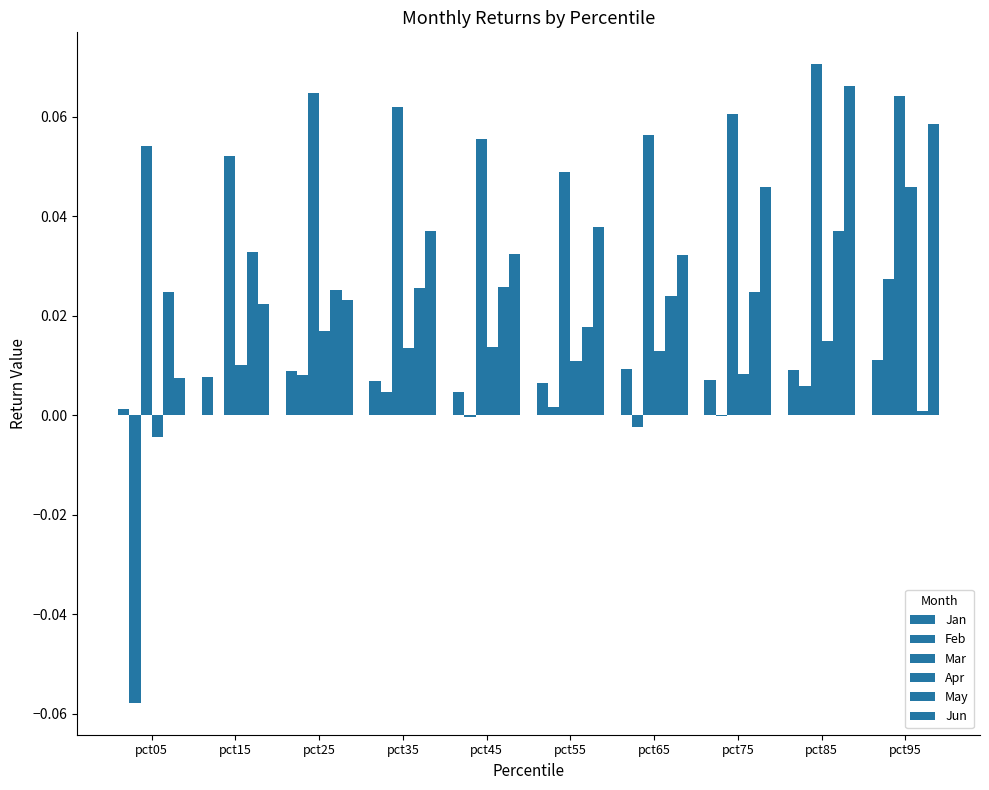

Reading right to left, transcribe all the data shown in this chart.

Jan: pct95=0.0	pct85=0.0	pct75=0.0	pct65=0.0	pct55=0.0	pct45=0.0	pct35=0.0	pct25=0.0	pct15=0.0	pct05=0.0
Feb: pct95=0.0	pct85=0.0	pct75=-0.0	pct65=-0.0	pct55=0.0	pct45=-0.0	pct35=0.0	pct25=0.0	pct15=0.0	pct05=-0.1
Mar: pct95=0.1	pct85=0.1	pct75=0.1	pct65=0.1	pct55=0.0	pct45=0.1	pct35=0.1	pct25=0.1	pct15=0.1	pct05=0.1
Apr: pct95=0.0	pct85=0.0	pct75=0.0	pct65=0.0	pct55=0.0	pct45=0.0	pct35=0.0	pct25=0.0	pct15=0.0	pct05=-0.0
May: pct95=0.0	pct85=0.0	pct75=0.0	pct65=0.0	pct55=0.0	pct45=0.0	pct35=0.0	pct25=0.0	pct15=0.0	pct05=0.0
Jun: pct95=0.1	pct85=0.1	pct75=0.0	pct65=0.0	pct55=0.0	pct45=0.0	pct35=0.0	pct25=0.0	pct15=0.0	pct05=0.0